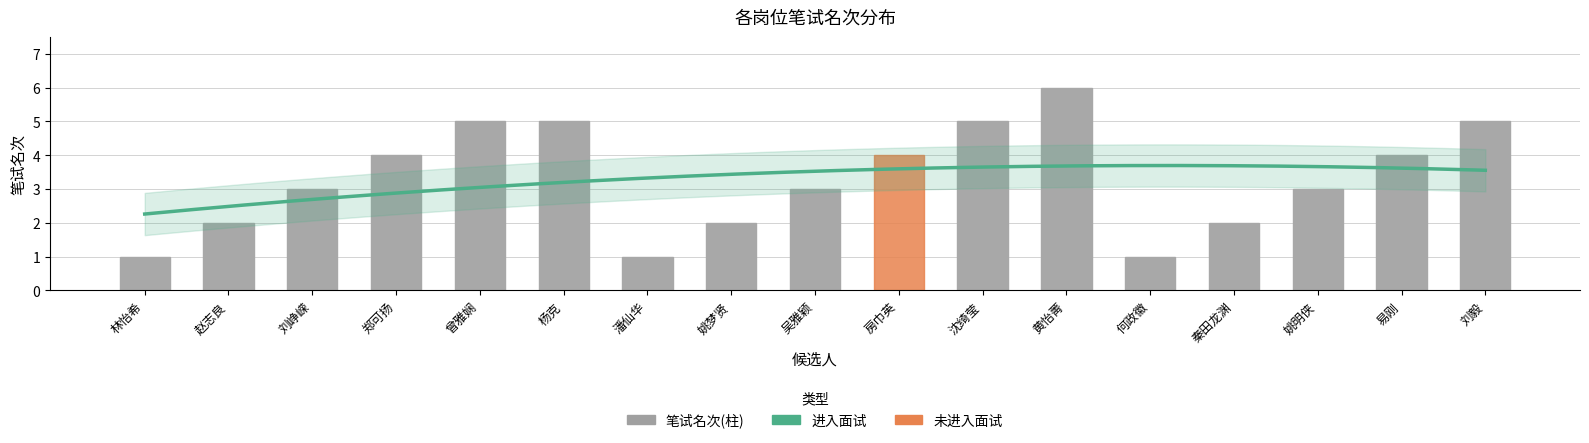

What is the change in value from 赵志良 to 黄怡菁?

+4